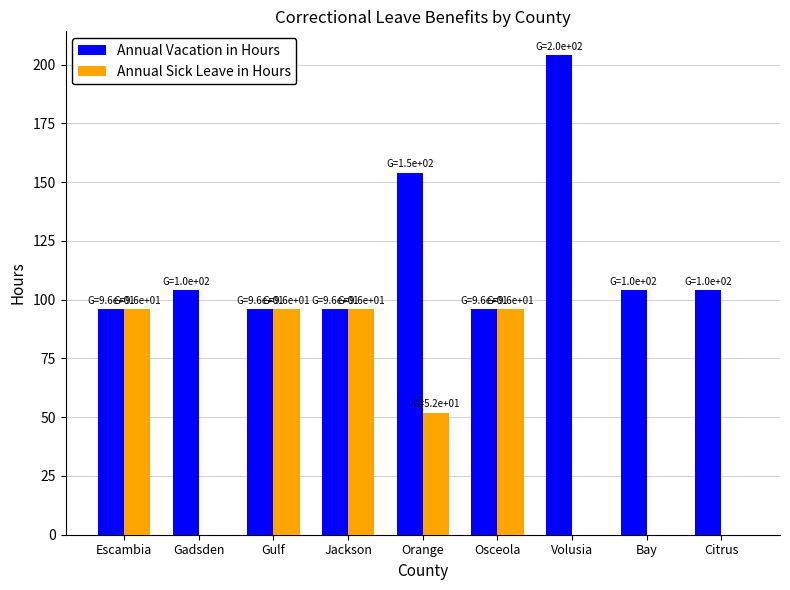

How many data points does each series have?

9